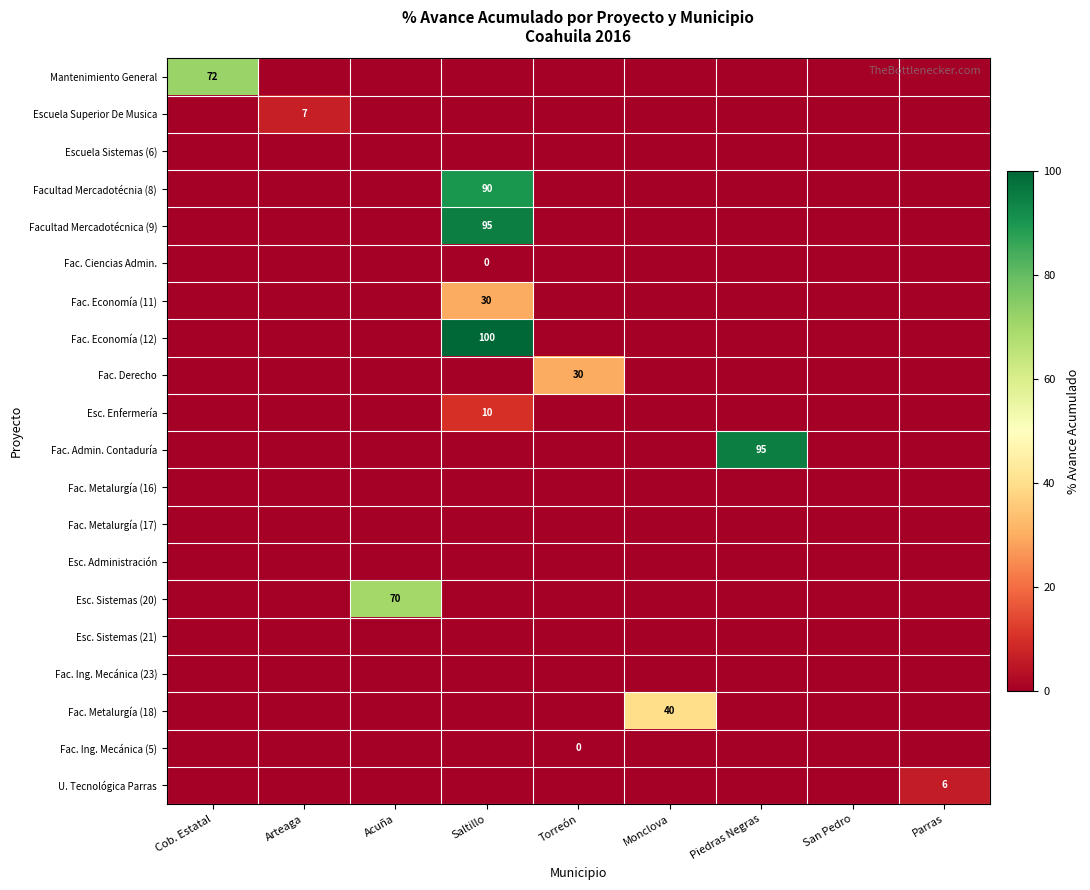

At which category does the chart reach its peak across all series?

Saltillo